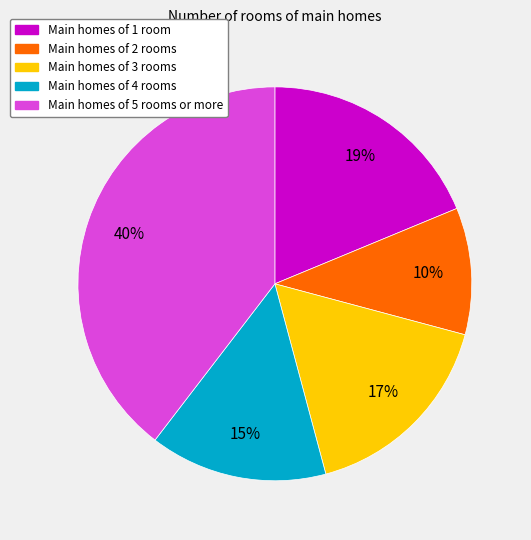

To the nearest percent, what is the average slice percentage?

20%